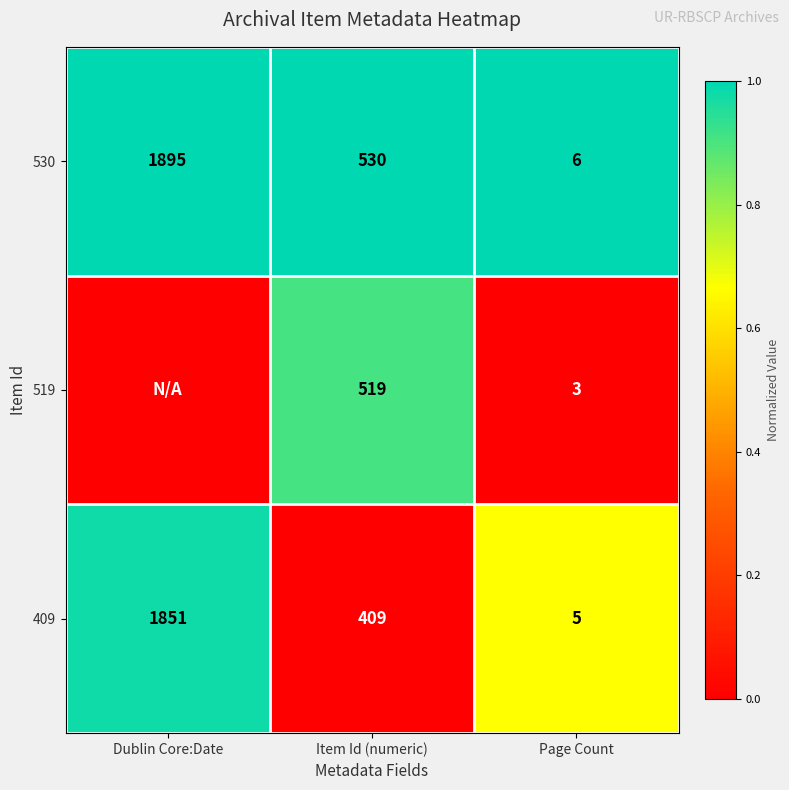

At which category is the sum across all series the highest?

Dublin Core:Date